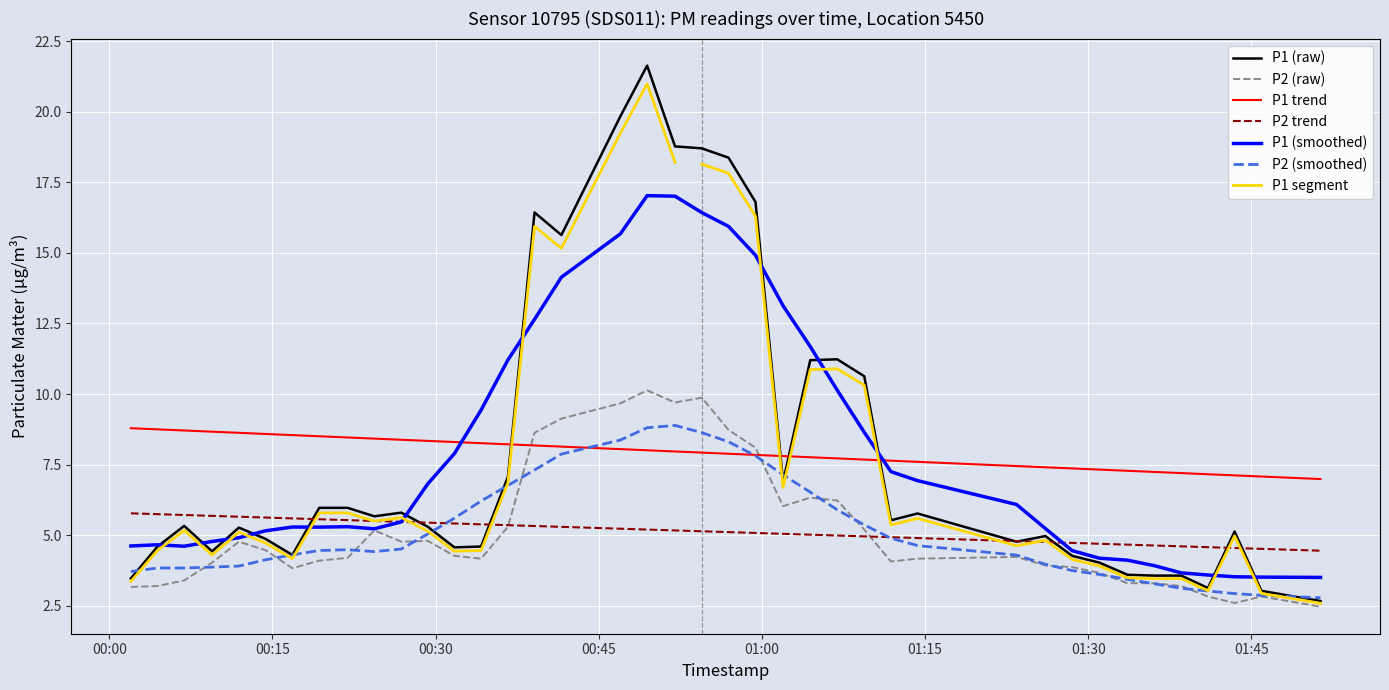

What is the lowest value of the P2 trend series?

4.5